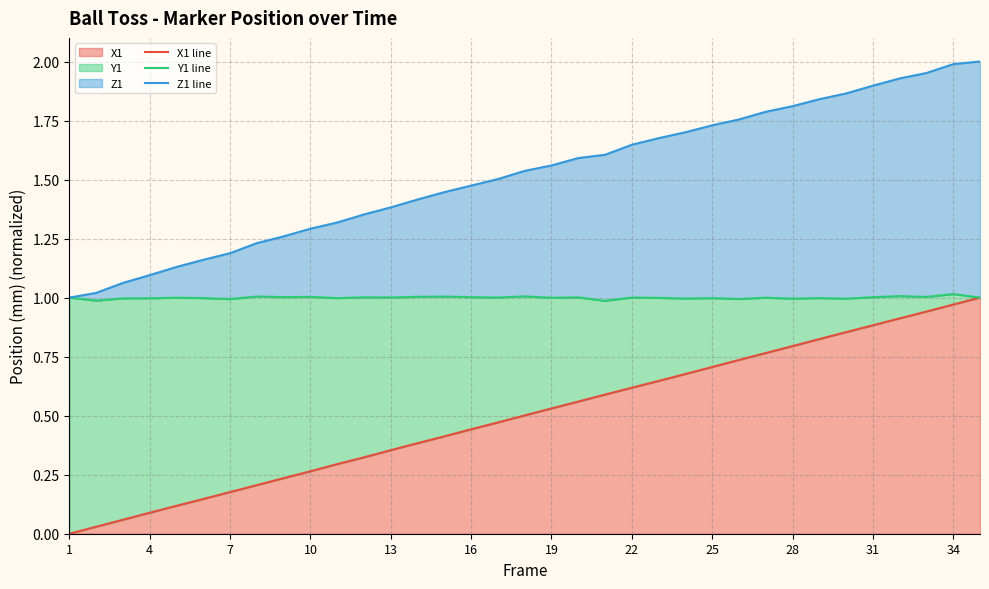

How many values in the Y1 line series exceed 1?

16